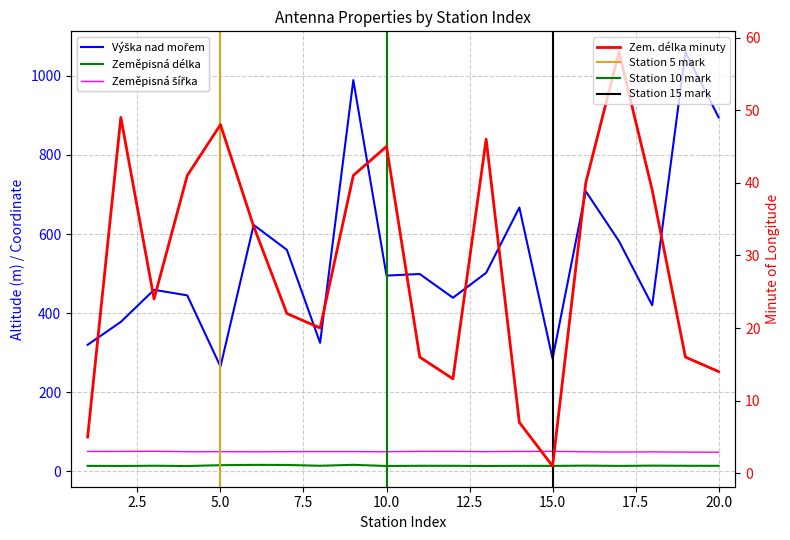

Is this an area chart (filled region under the line)?

No